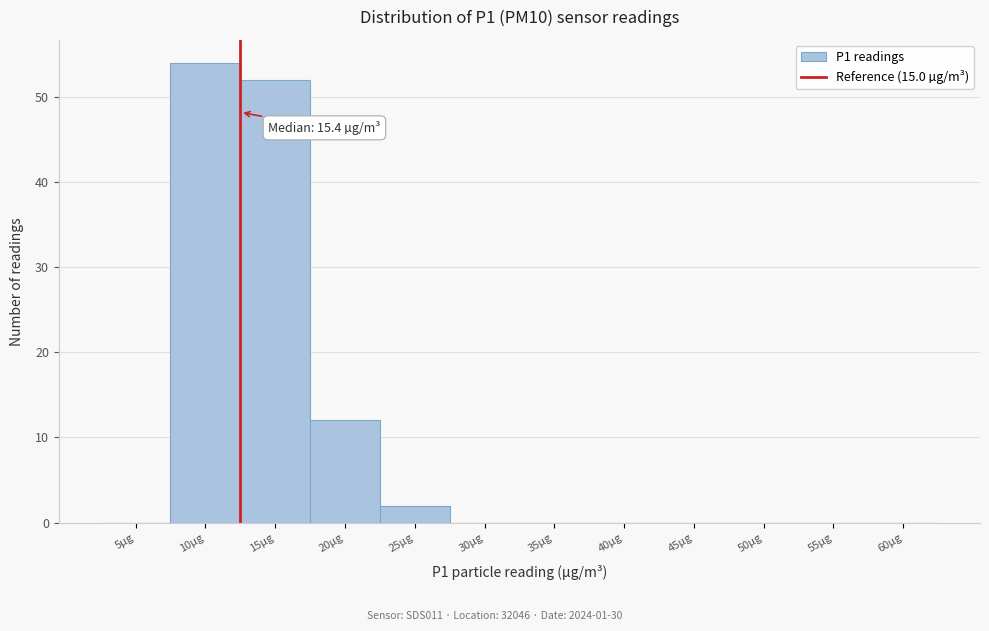

Reading left to right, list all the values displayed in this chart.

5µg=0	10µg=54	15µg=52	20µg=12	25µg=2	30µg=0	35µg=0	40µg=0	45µg=0	50µg=0	55µg=0	60µg=0